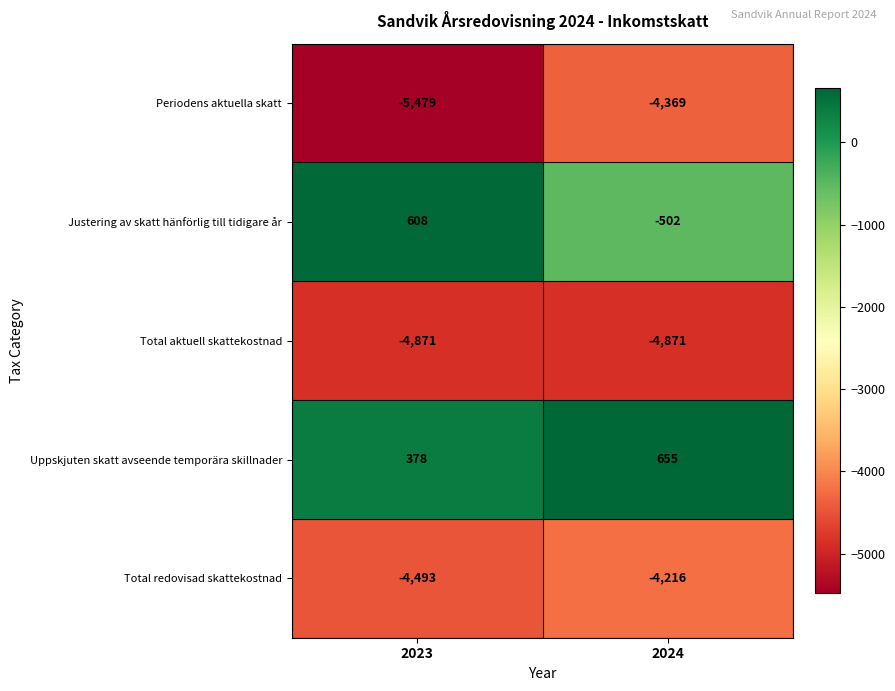

What is the spread (max minus min) of values at 2023?

6087